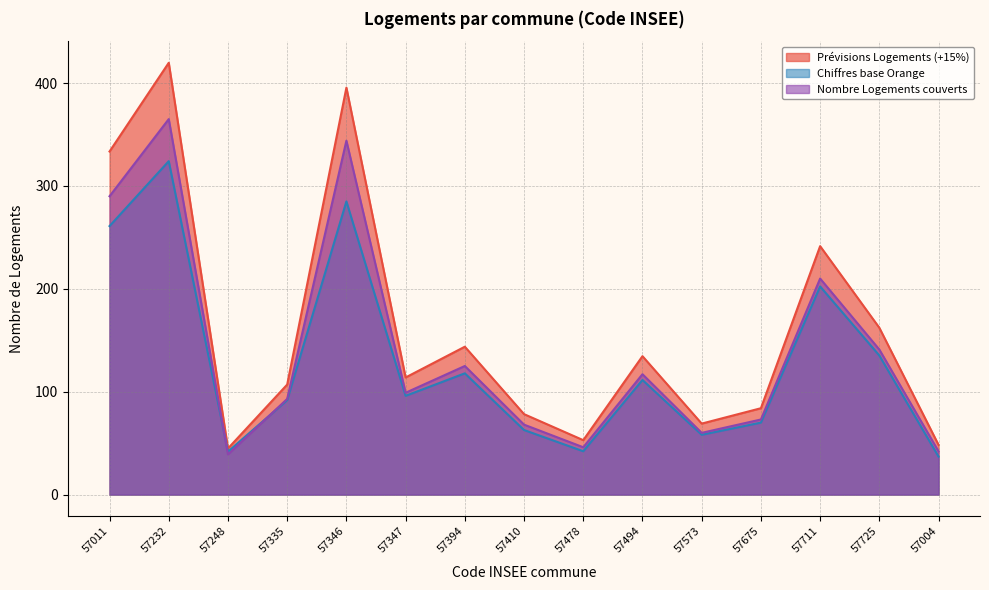

What is the average value of the Nombre Logements couverts series?

140.8